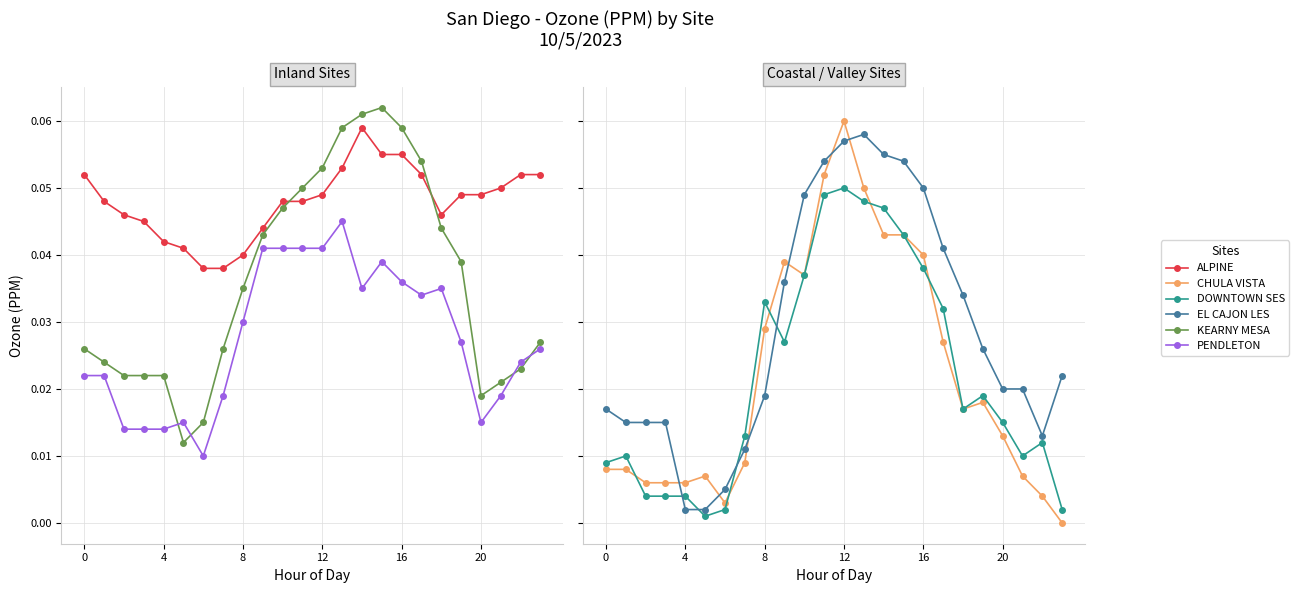

Where do KEARNY MESA and ALPINE first cross each other?

10 and 11